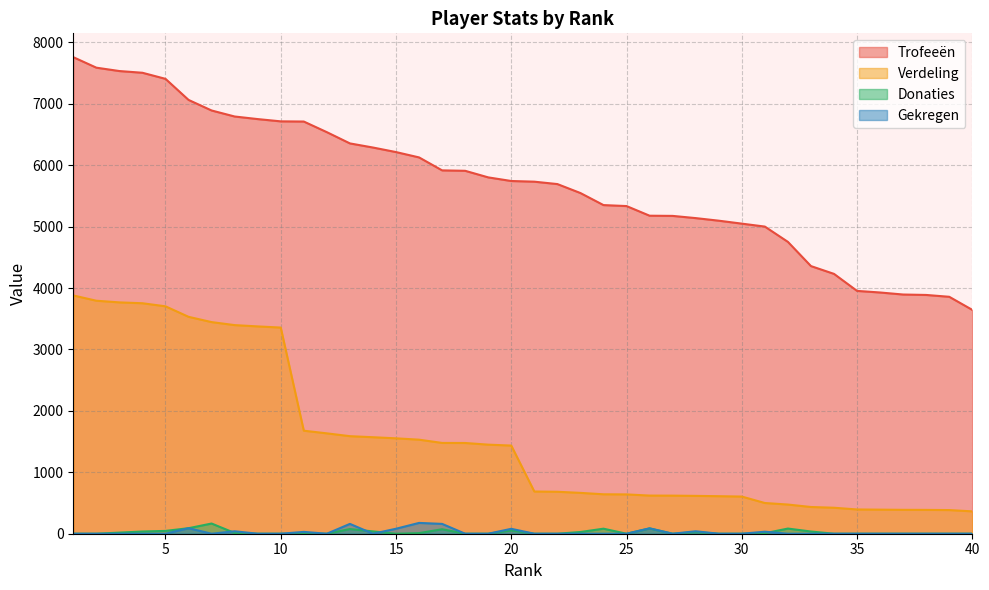

What is the average value of the Gekregen series?

24